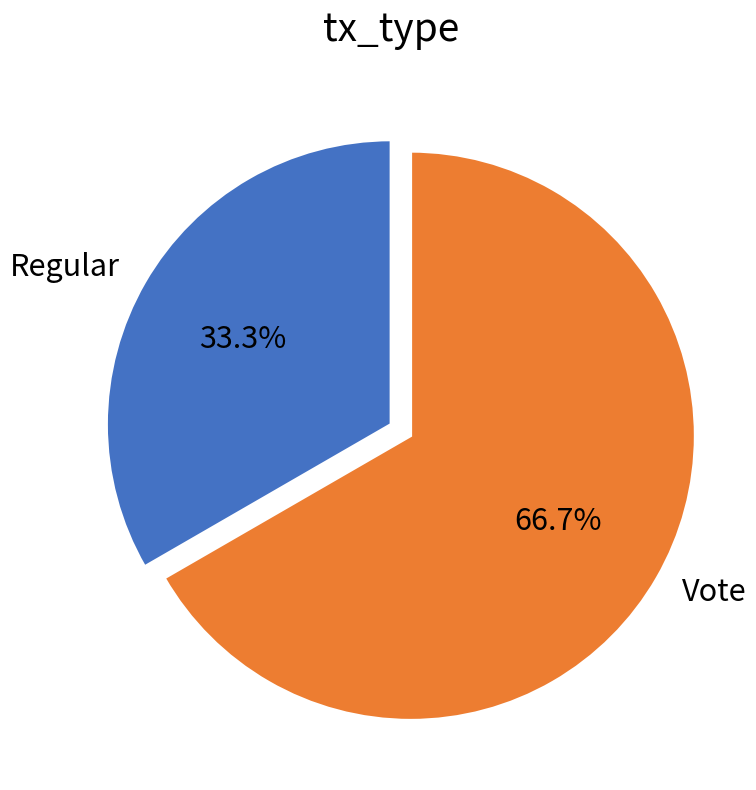

Between Regular and Vote, which is larger?

Vote